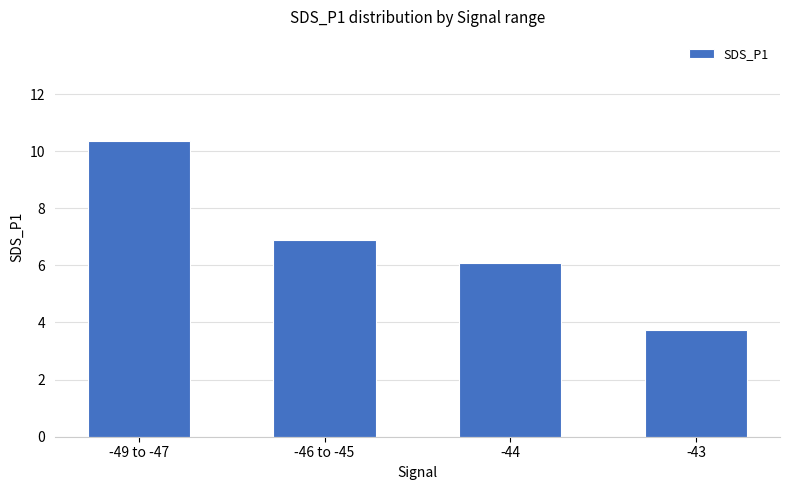

What is the change in value from -49 to -47 to -43?

-6.6